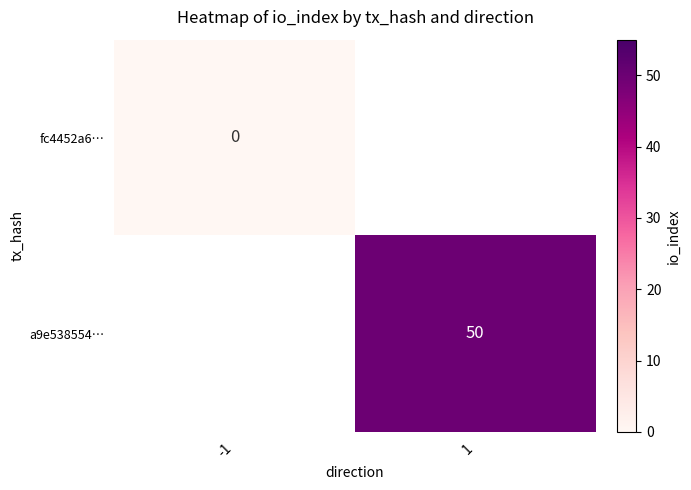

The value of a9e538554… at 1 is 50. True or false?

True